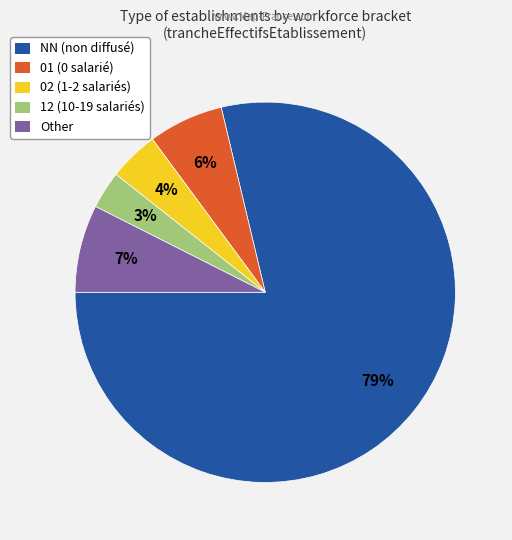

Approximately how many times larger is the value at 01 (0 salarié) compared to 12 (10-19 salariés)?

2.0